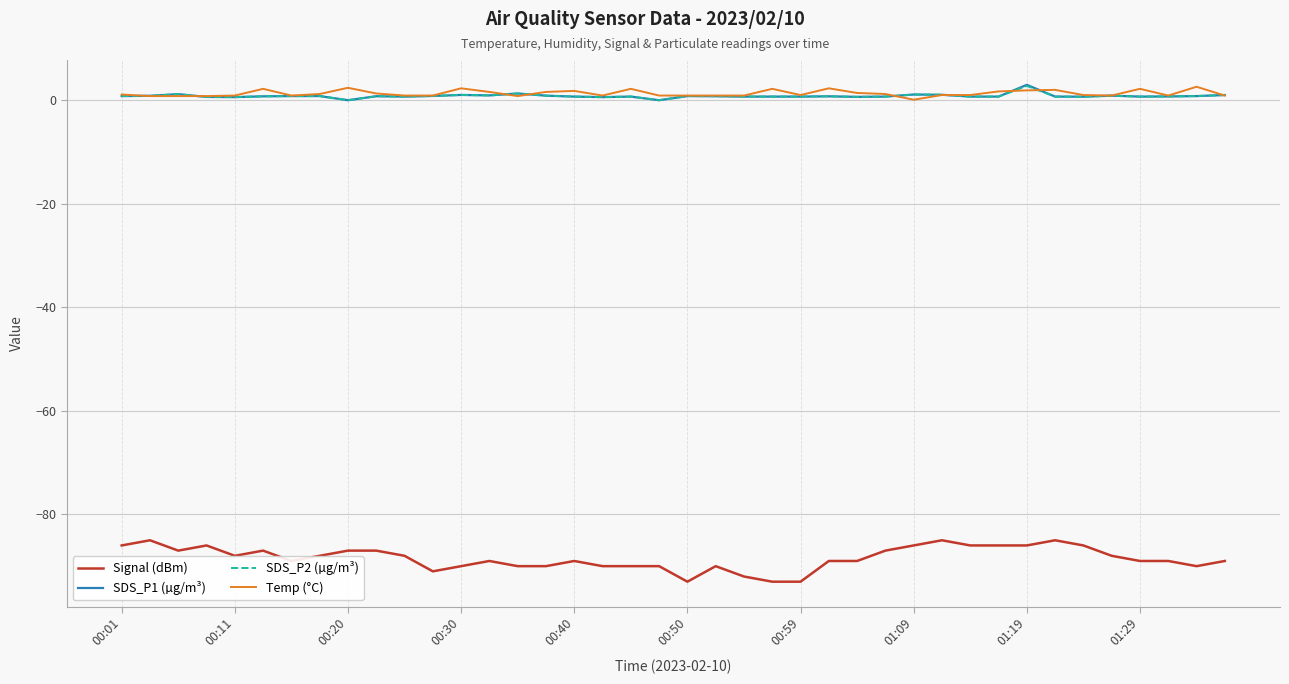

What is the highest value of the SDS_P2 (µg/m³) series?

2.8